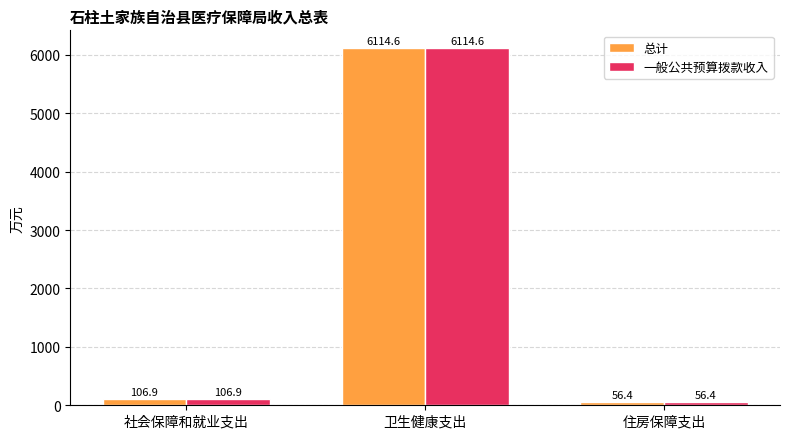

Does the chart contain stacked bars?

No